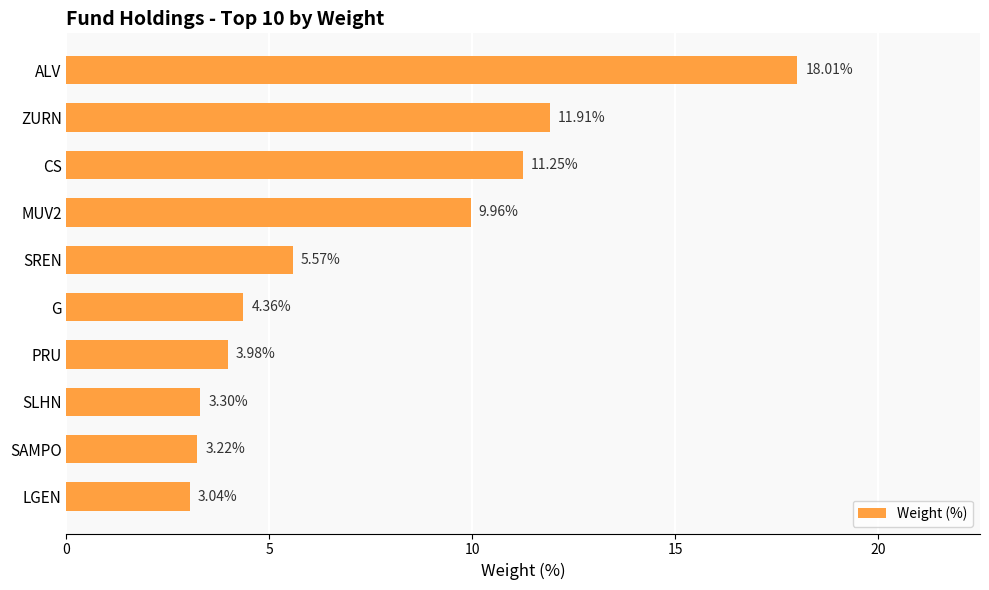

List the labels in order of value, smallest first.

LGEN, SAMPO, SLHN, PRU, G, SREN, MUV2, CS, ZURN, ALV